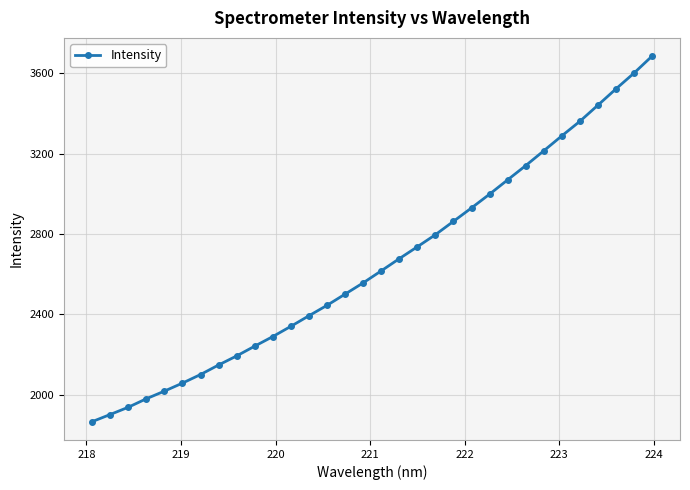

What is the greatest value displayed?

3685.5